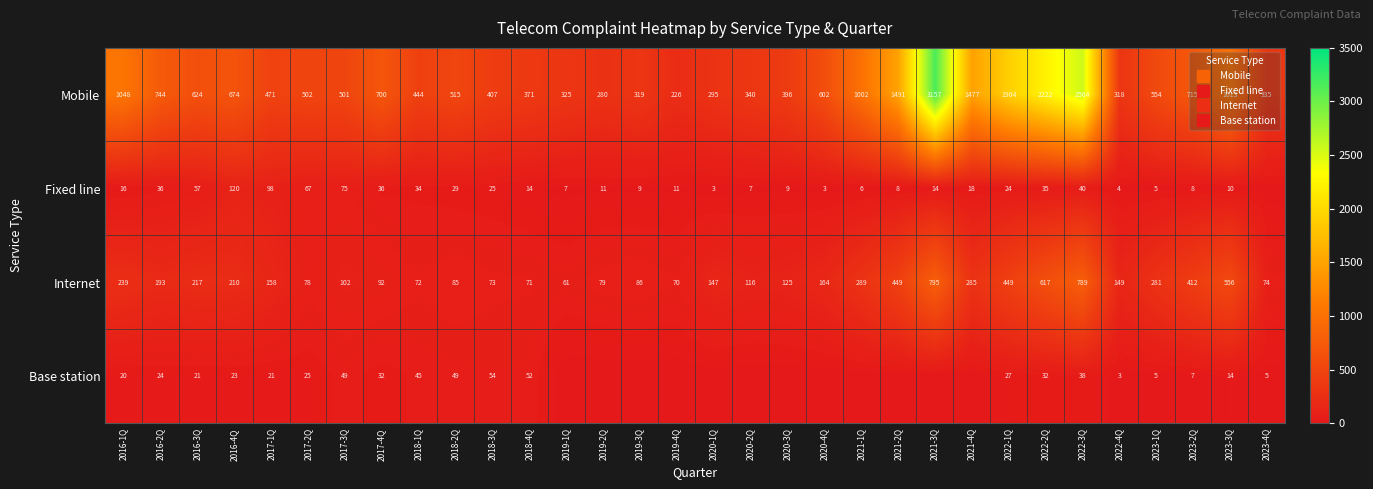

How many data points in Internet are above 158?

15